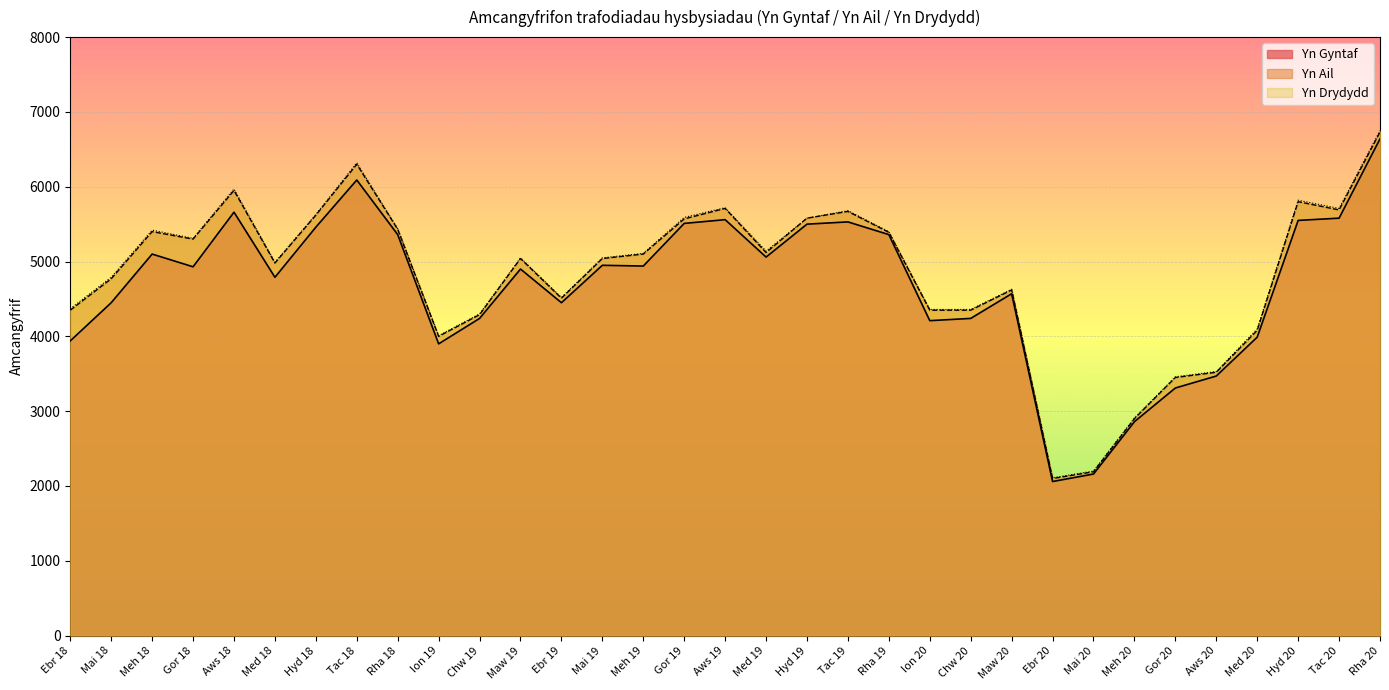

At Tac 18, list the series in order from smallest to largest.

Yn Gyntaf, Yn Ail, Yn Drydydd